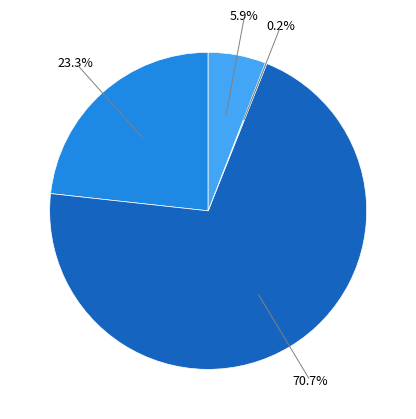

Is there any slice that represents more than half of the pie?

Yes